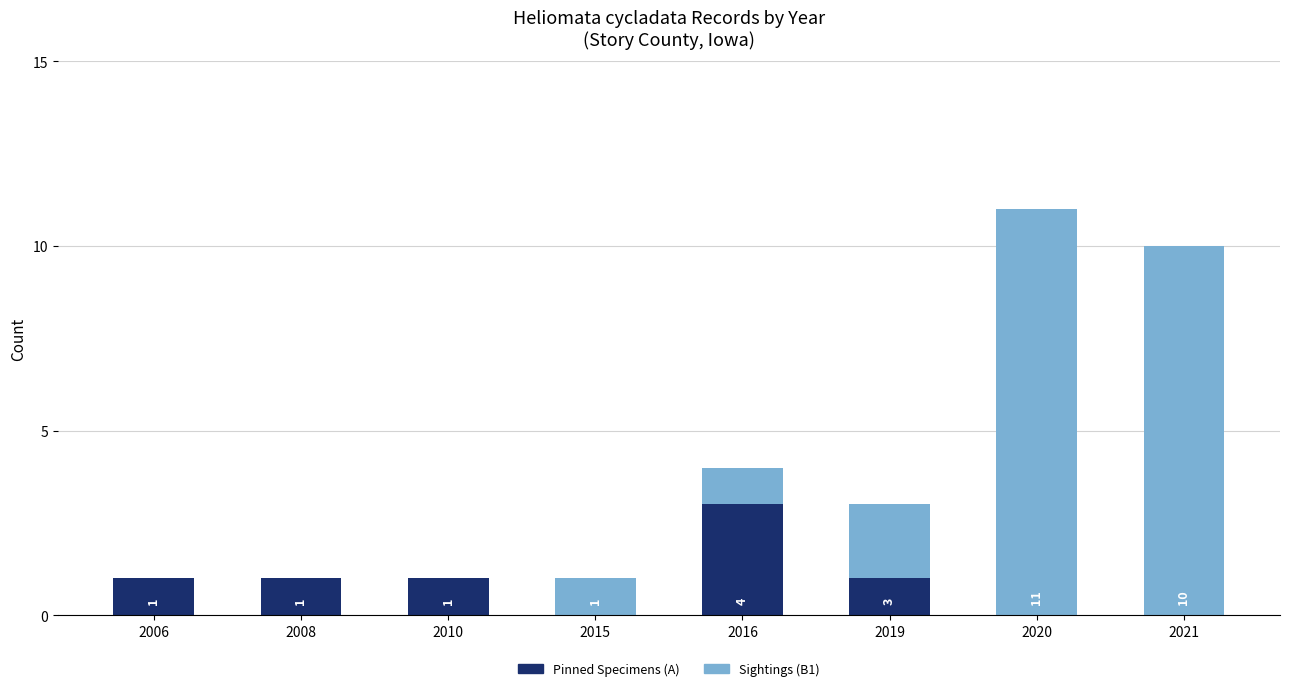

How many Pinned Specimens (A) values are between 0 and 1?

7